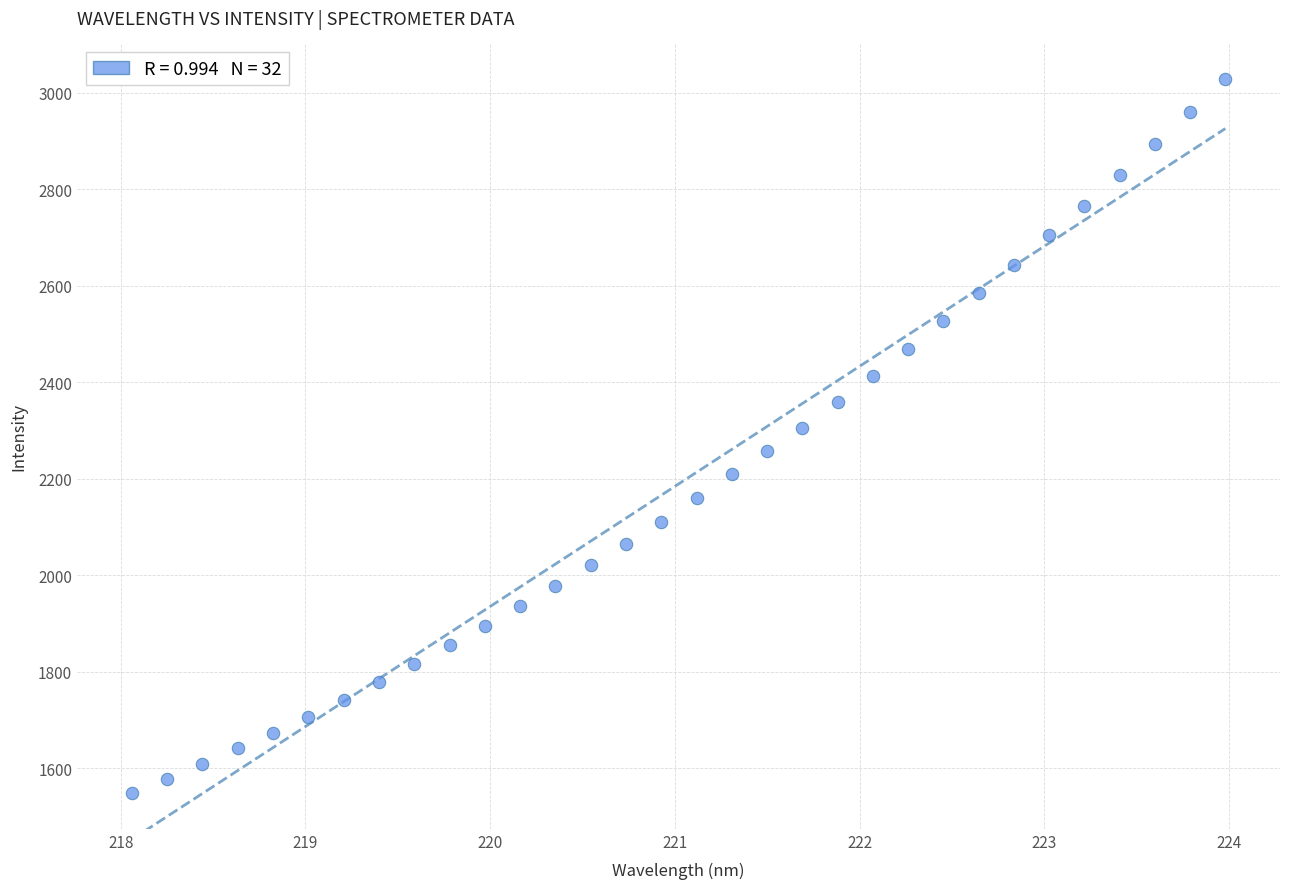

What is the range of Y values (max minus min)?

1480.1